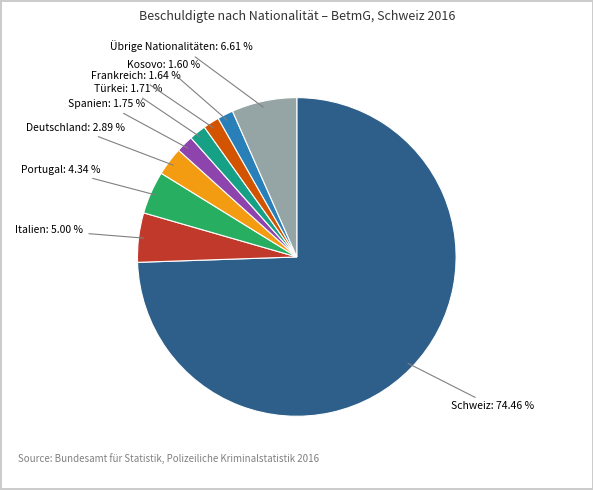

To the nearest percent, what is the difference between the largest and smallest slice percentages?

73%